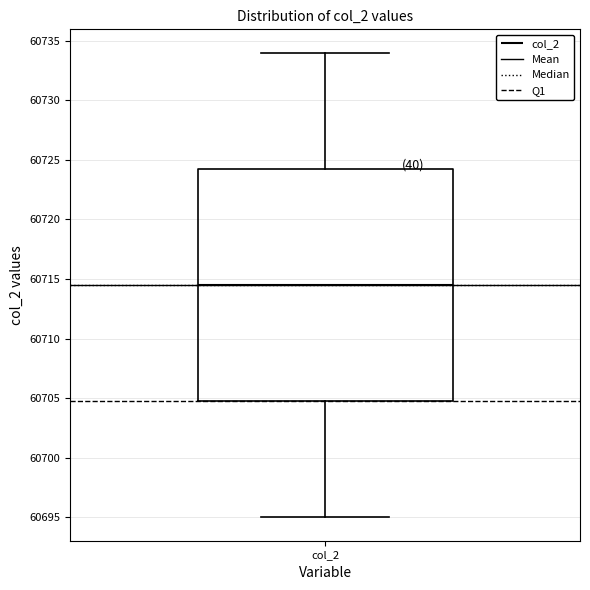

Read this box plot against the y-axis: the position of the median line, the range covered by the box, and the ends of both whiskers. The values are not printed on the chart, so give them approximately, as read against the axis.

median 60714.5, box 60705.0 to 60724.5, whiskers 60695.0 to 60734.0